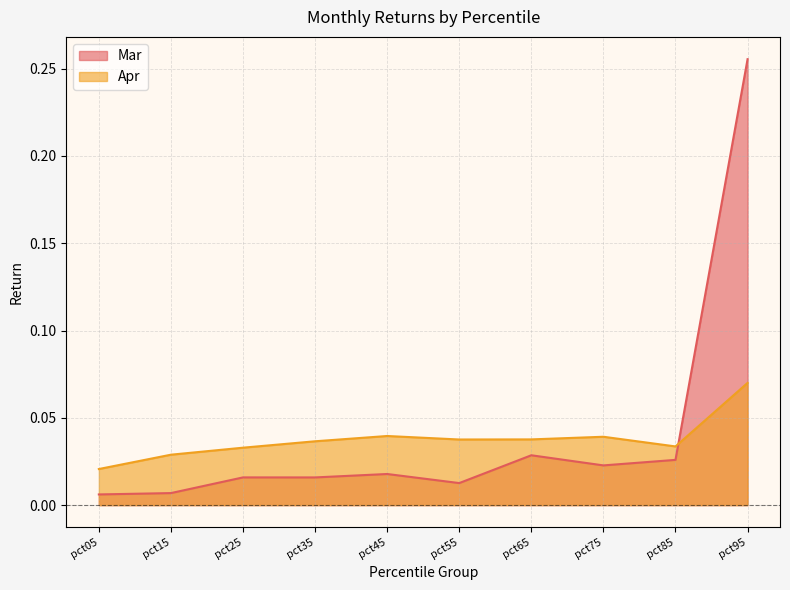

What is the maximum value for Mar?

0.3